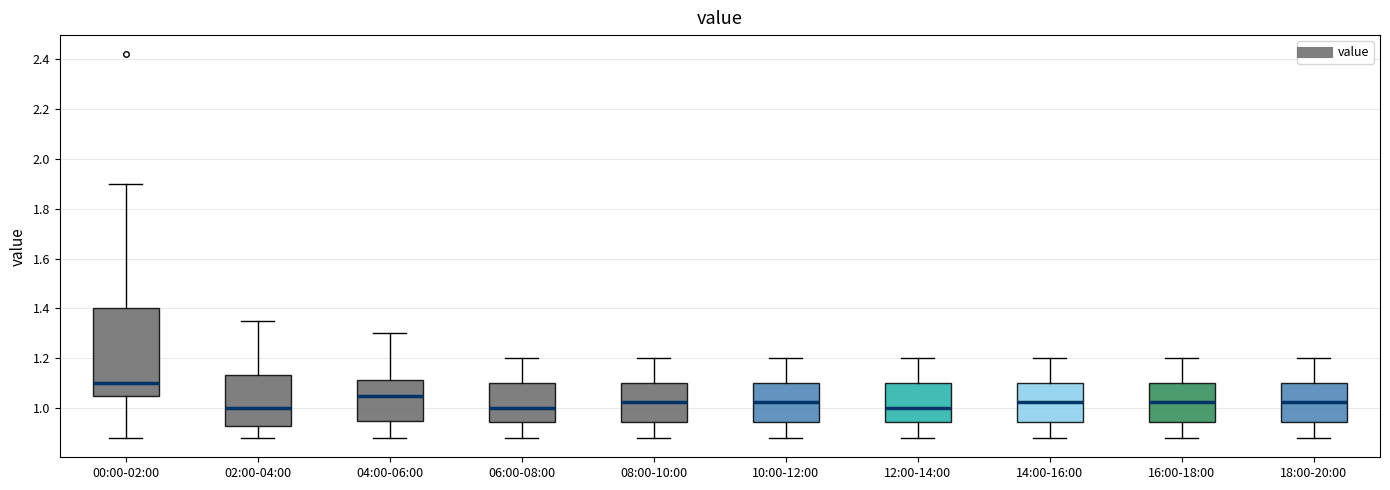

Reading left to right, read every box against the y-axis: the position of its median line, the range the box covers, and the ends of its whiskers. The values are not printed on the chart, so give them approximately, as read against the axis.

00:00-02:00: median 1.10, box 1.06 to 1.40, whiskers 0.88 to 1.90
02:00-04:00: median 1.00, box 0.94 to 1.14, whiskers 0.88 to 1.36
04:00-06:00: median 1.06, box 0.96 to 1.12, whiskers 0.88 to 1.30
06:00-08:00: median 1.00, box 0.94 to 1.10, whiskers 0.88 to 1.20
08:00-10:00: median 1.02, box 0.94 to 1.10, whiskers 0.88 to 1.20
10:00-12:00: median 1.02, box 0.94 to 1.10, whiskers 0.88 to 1.20
12:00-14:00: median 1.00, box 0.94 to 1.10, whiskers 0.88 to 1.20
14:00-16:00: median 1.02, box 0.94 to 1.10, whiskers 0.88 to 1.20
16:00-18:00: median 1.02, box 0.94 to 1.10, whiskers 0.88 to 1.20
18:00-20:00: median 1.02, box 0.94 to 1.10, whiskers 0.88 to 1.20